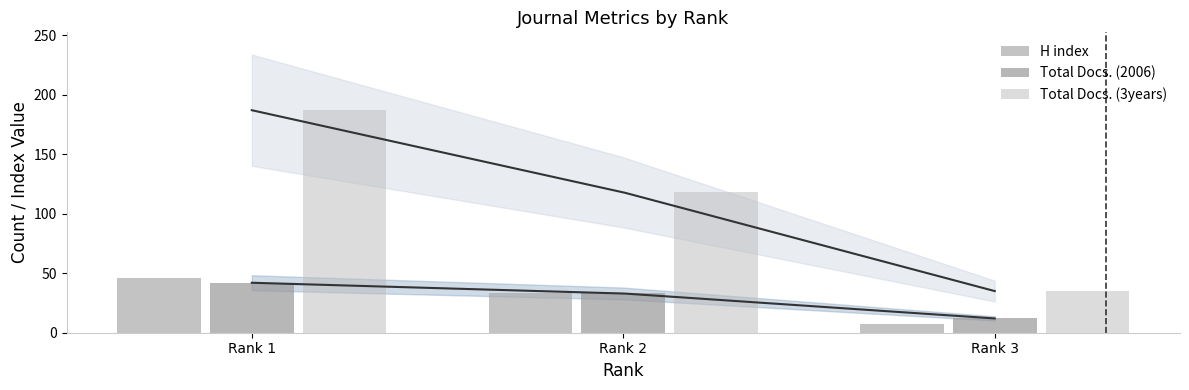

Between Rank 2 and Rank 3, which series saw the biggest shift?

Total Docs. (3years)